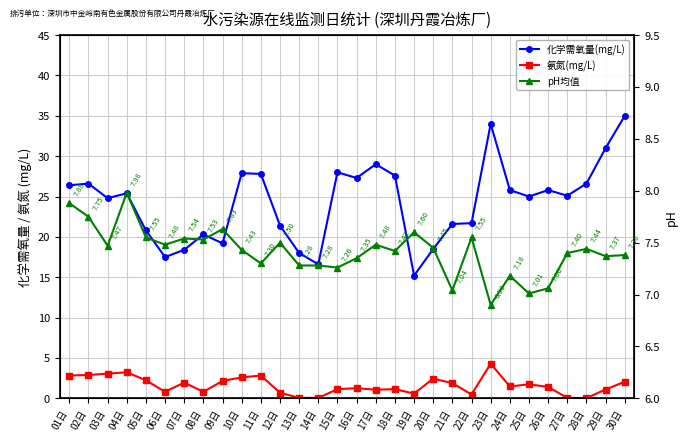

What position from the left is 17日?

17